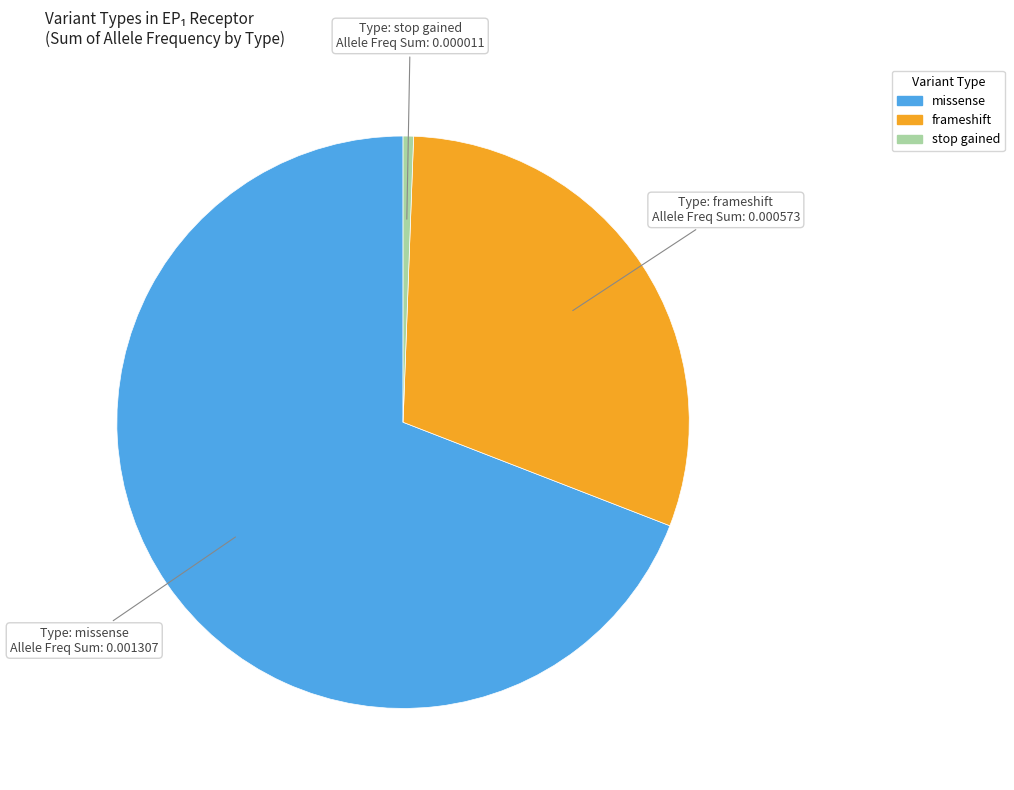

Which category has the biggest portion of the pie?

missense